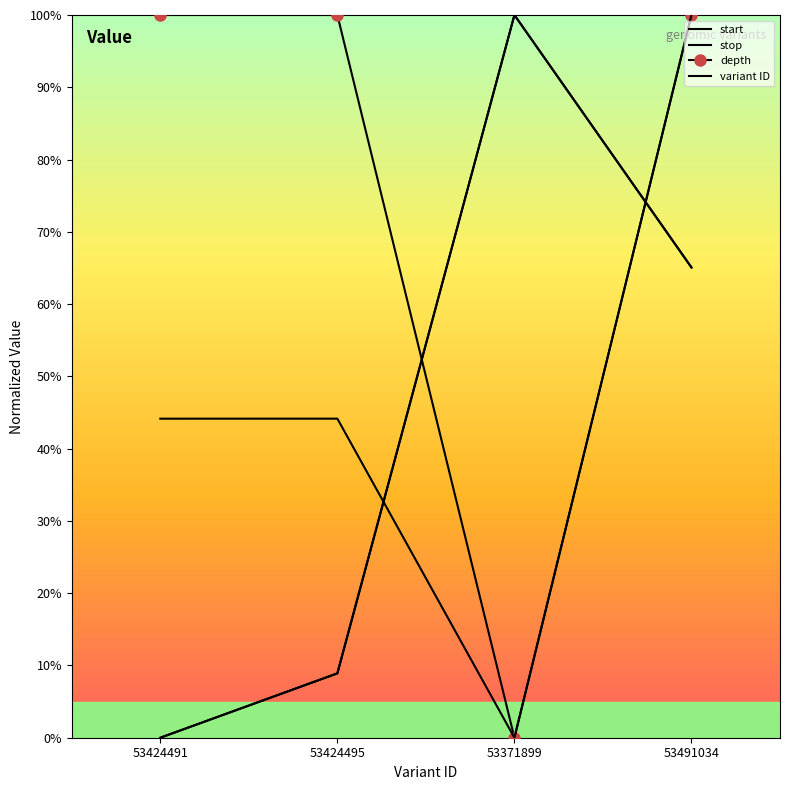

Rank the series at 53424495 from highest to lowest value.

depth, variant ID, start, stop